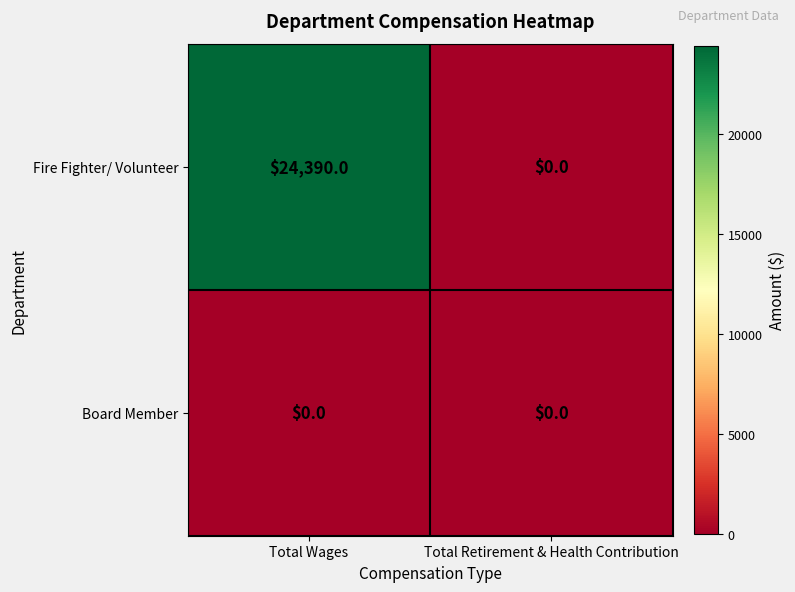

Reading left to right, extract all data points from this chart.

Fire Fighter/ Volunteer: 24390	0
Board Member: 0	0